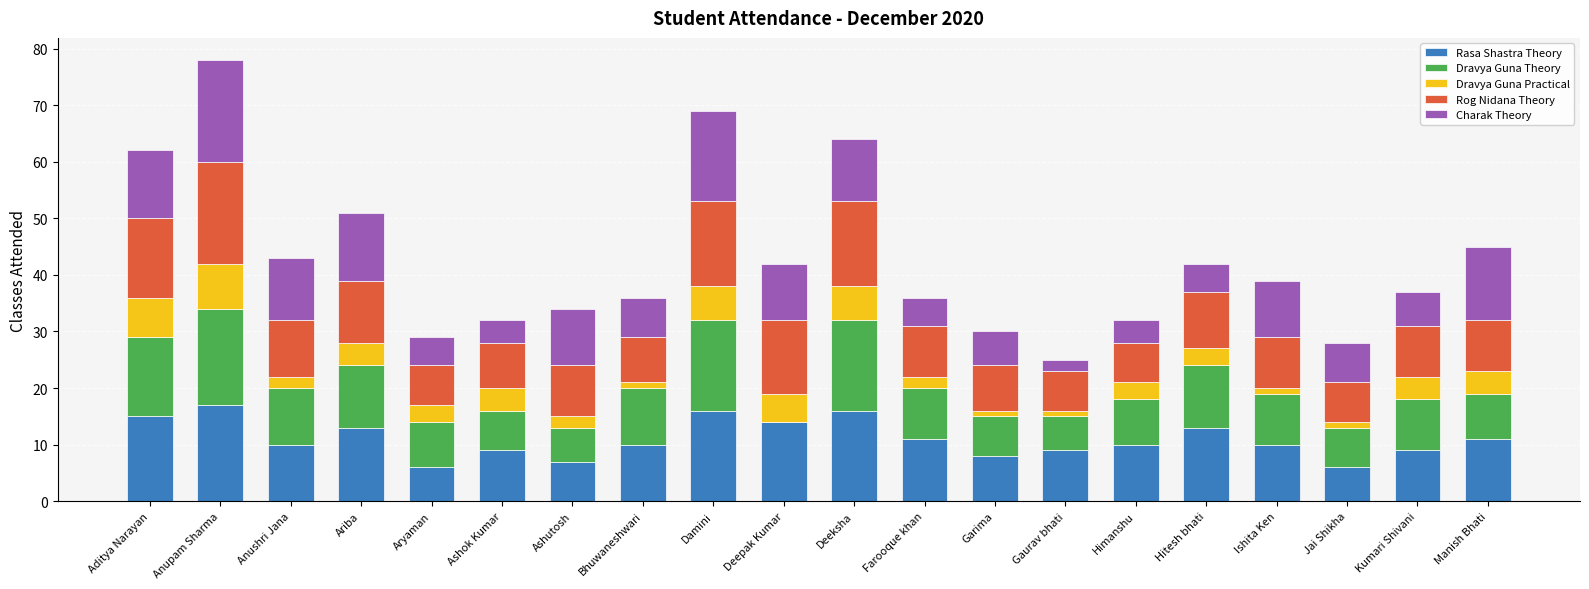

What is the highest value of the Rasa Shastra Theory series?

17